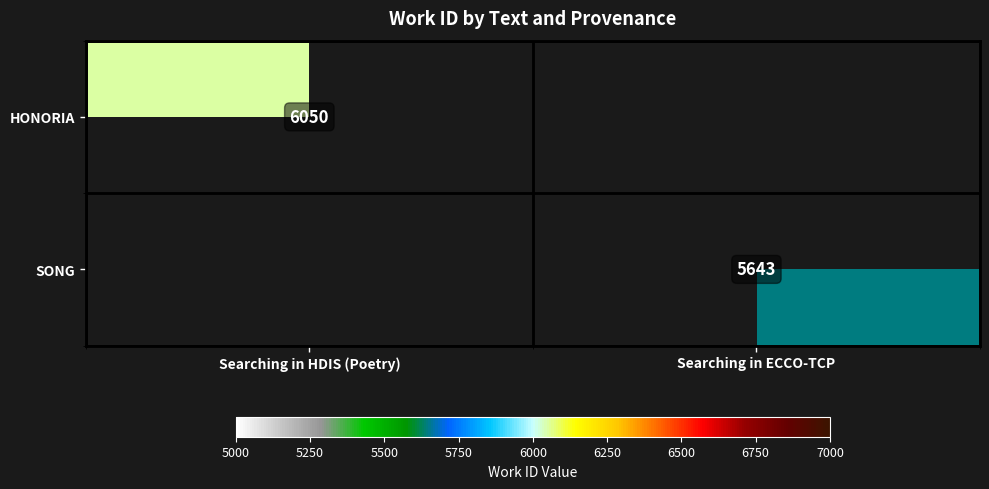

The value of SONG at Searching in ECCO-TCP is 7654. True or false?

False